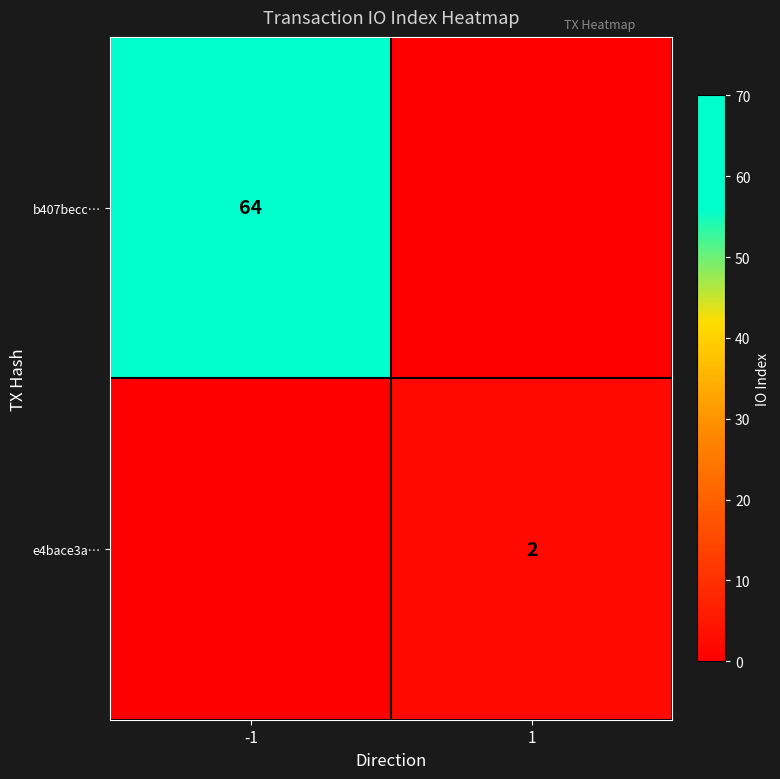

Is the value of b407becc… at -1 greater than the value of e4bace3a… at 1?

Yes